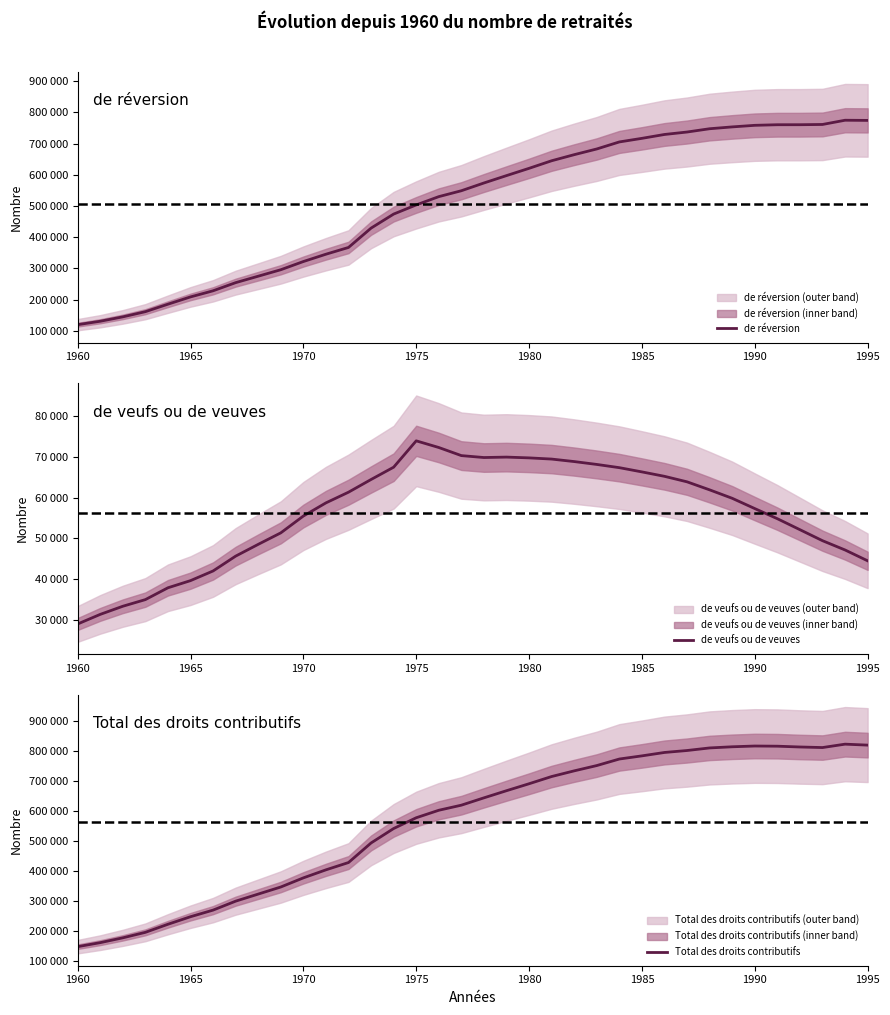

At which category does the chart reach its minimum across all series?

1960